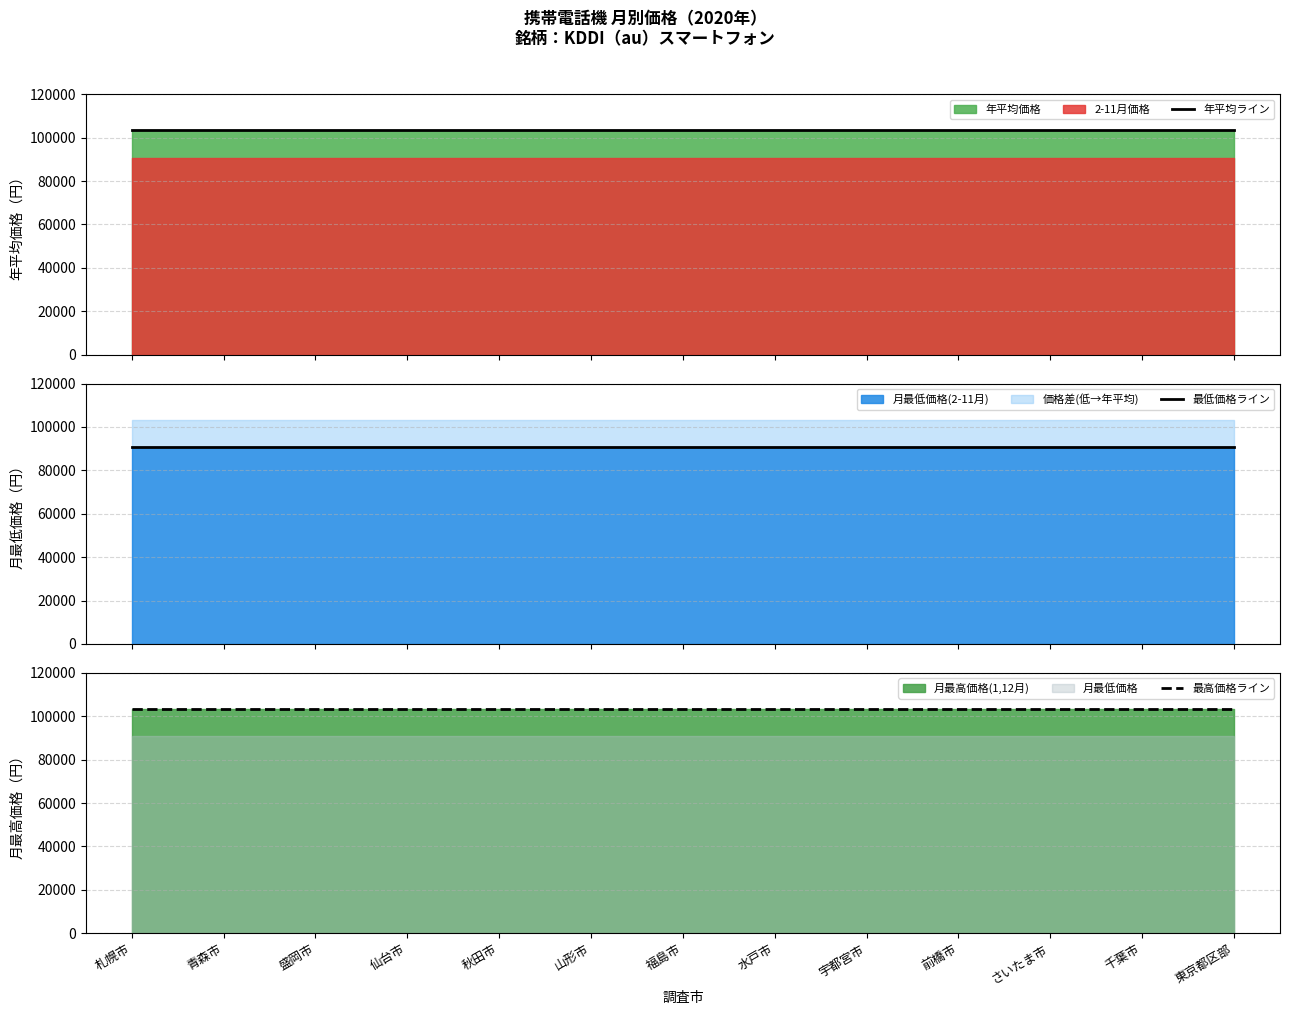

Which series has the largest range (max minus min)?

年平均ライン